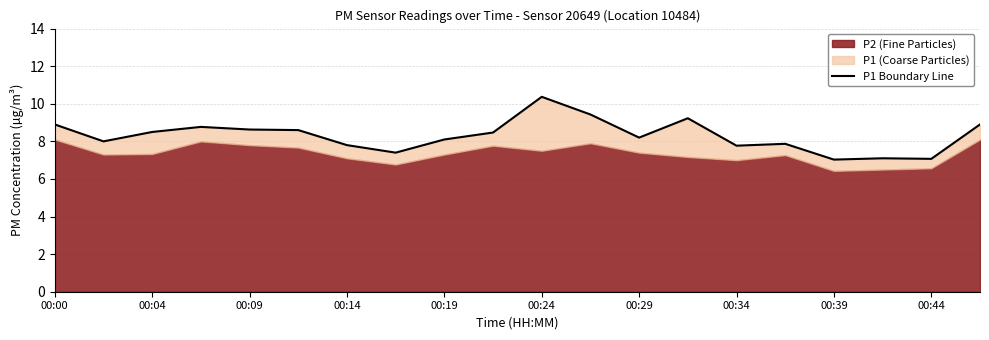

What is the greatest value displayed?

10.4